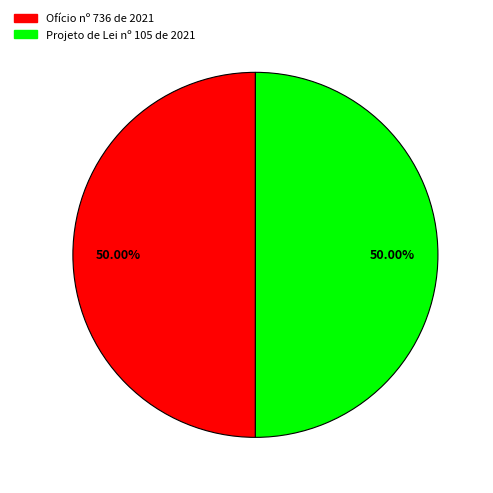

Is the sum of Ofício nº 736 de 2021 and Projeto de Lei nº 105 de 2021 greater than half?

Yes